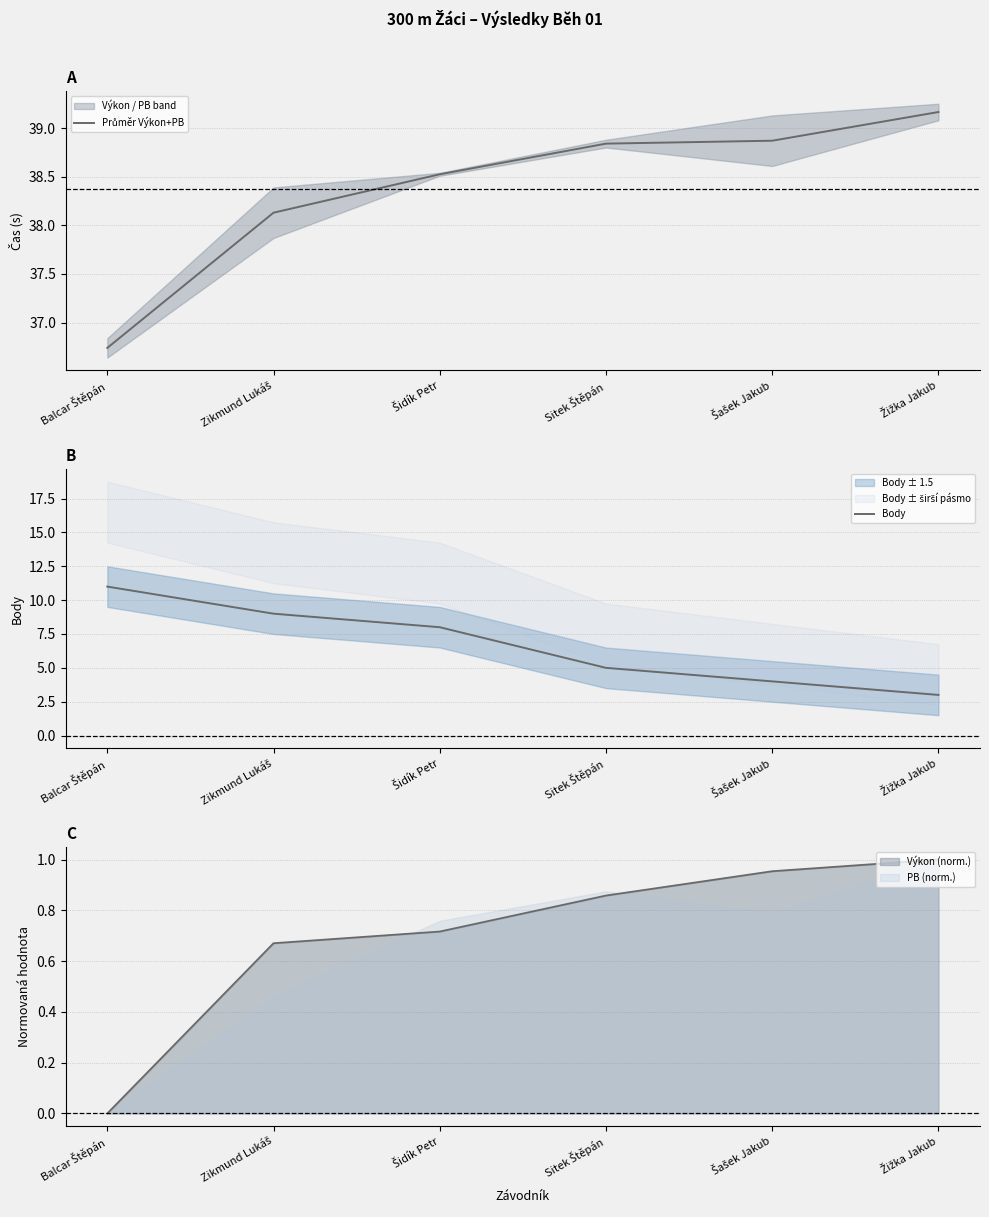

Which category has the lowest value across all series?

Žižka Jakub